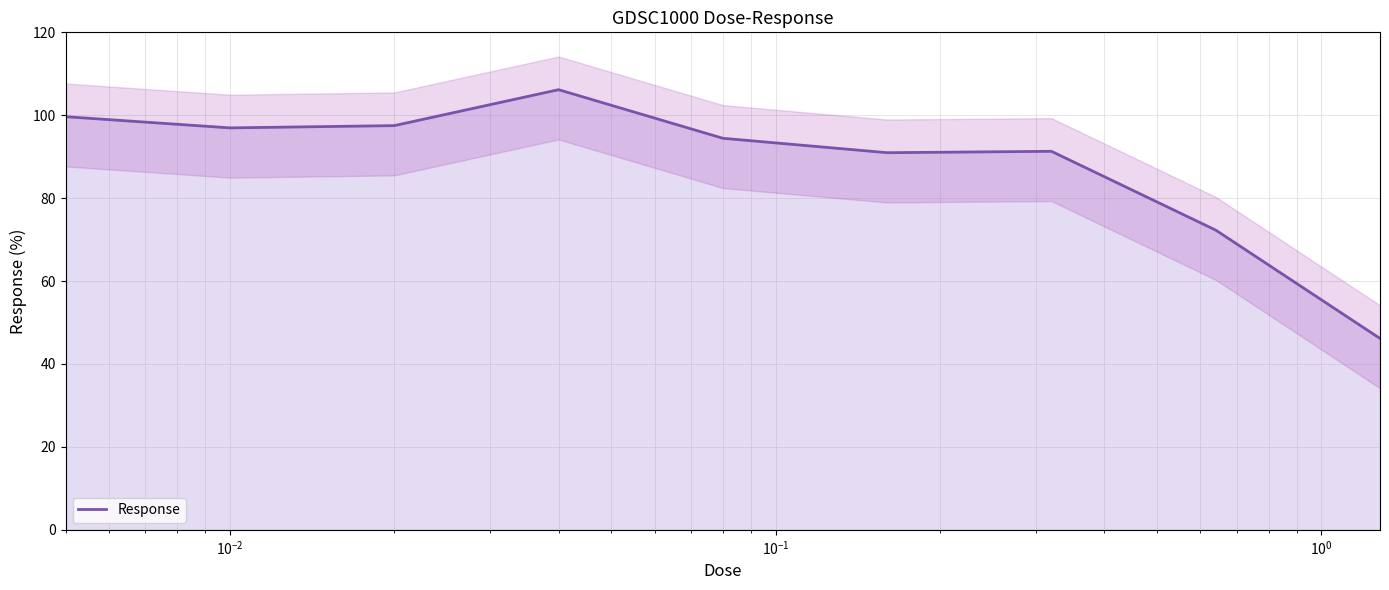

How many points are higher than both their immediate neighbors (excluding endpoints)?

2